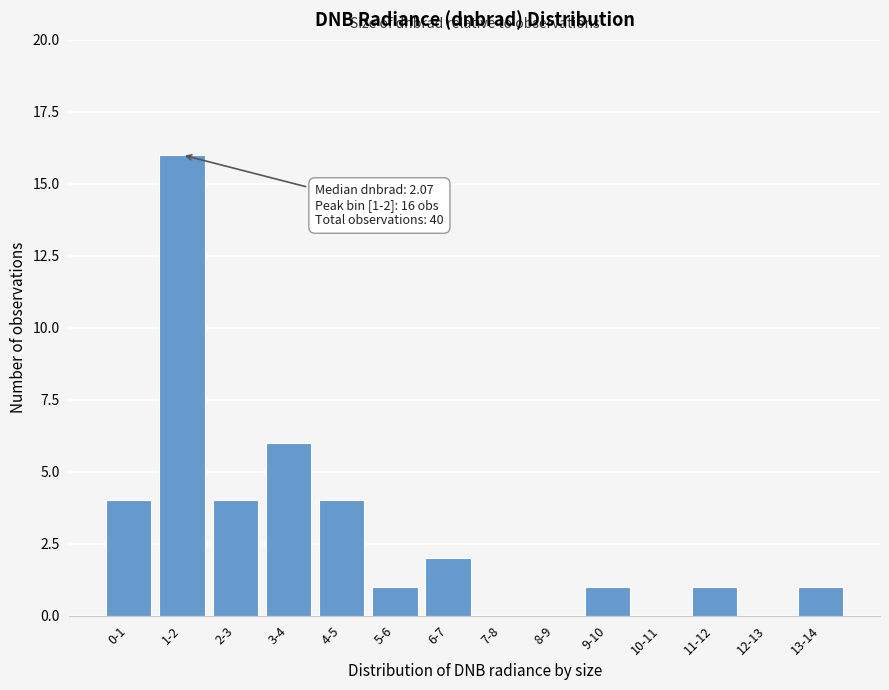

What is the maximum value shown in the chart?

16